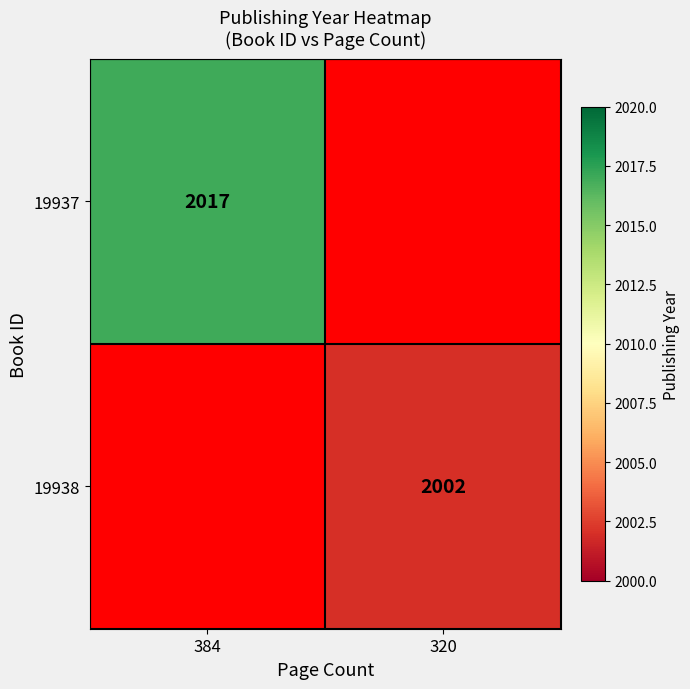

True or false: 19937 has a value of 1089 at 384.

False